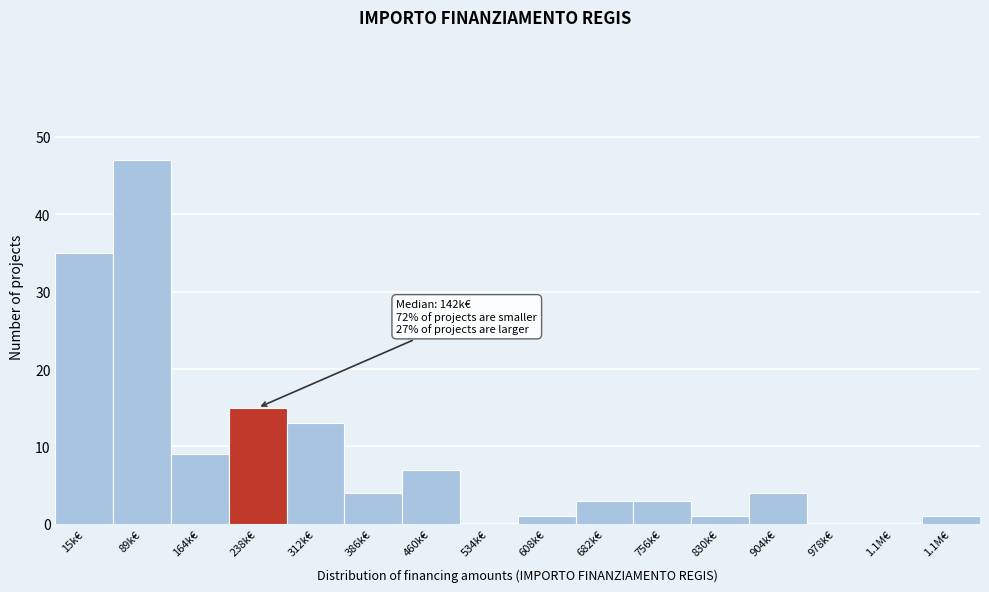

Count the number of categories in the chart.

16